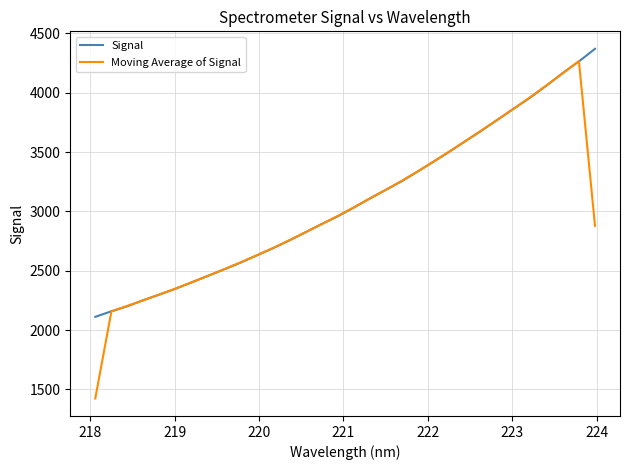

What are all the series names shown in the legend?

Signal, Moving Average of Signal